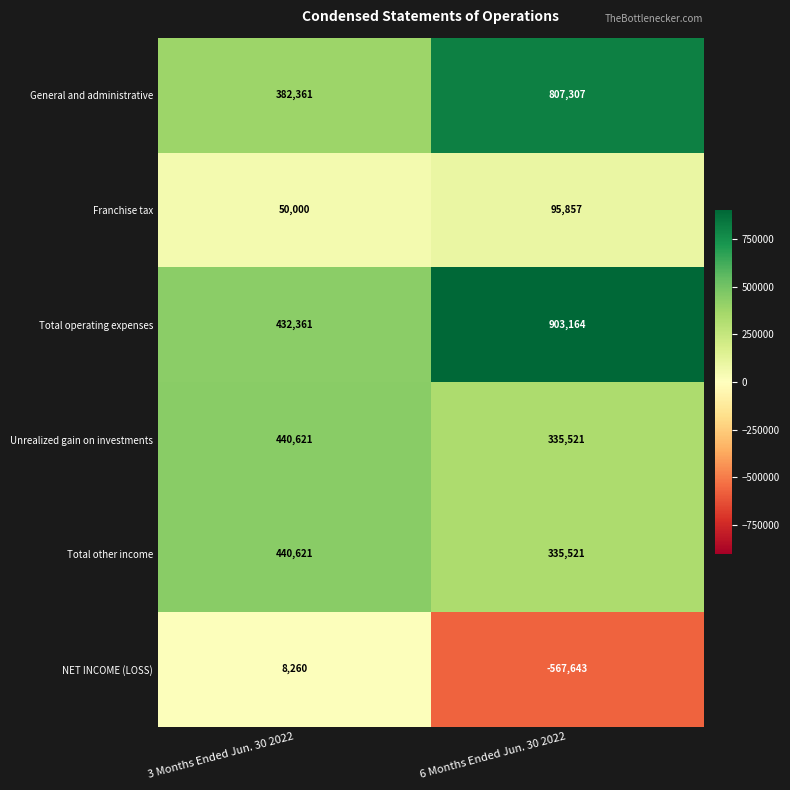

The value of Unrealized gain on investments at 3 Months Ended Jun. 30 2022 is 440621. True or false?

True